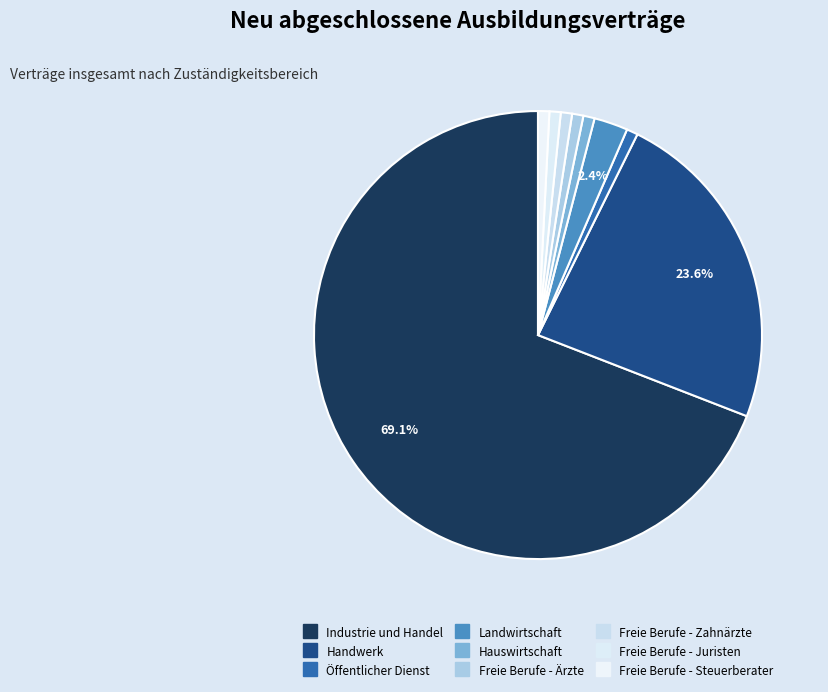

Count the number of slices in the pie.

9